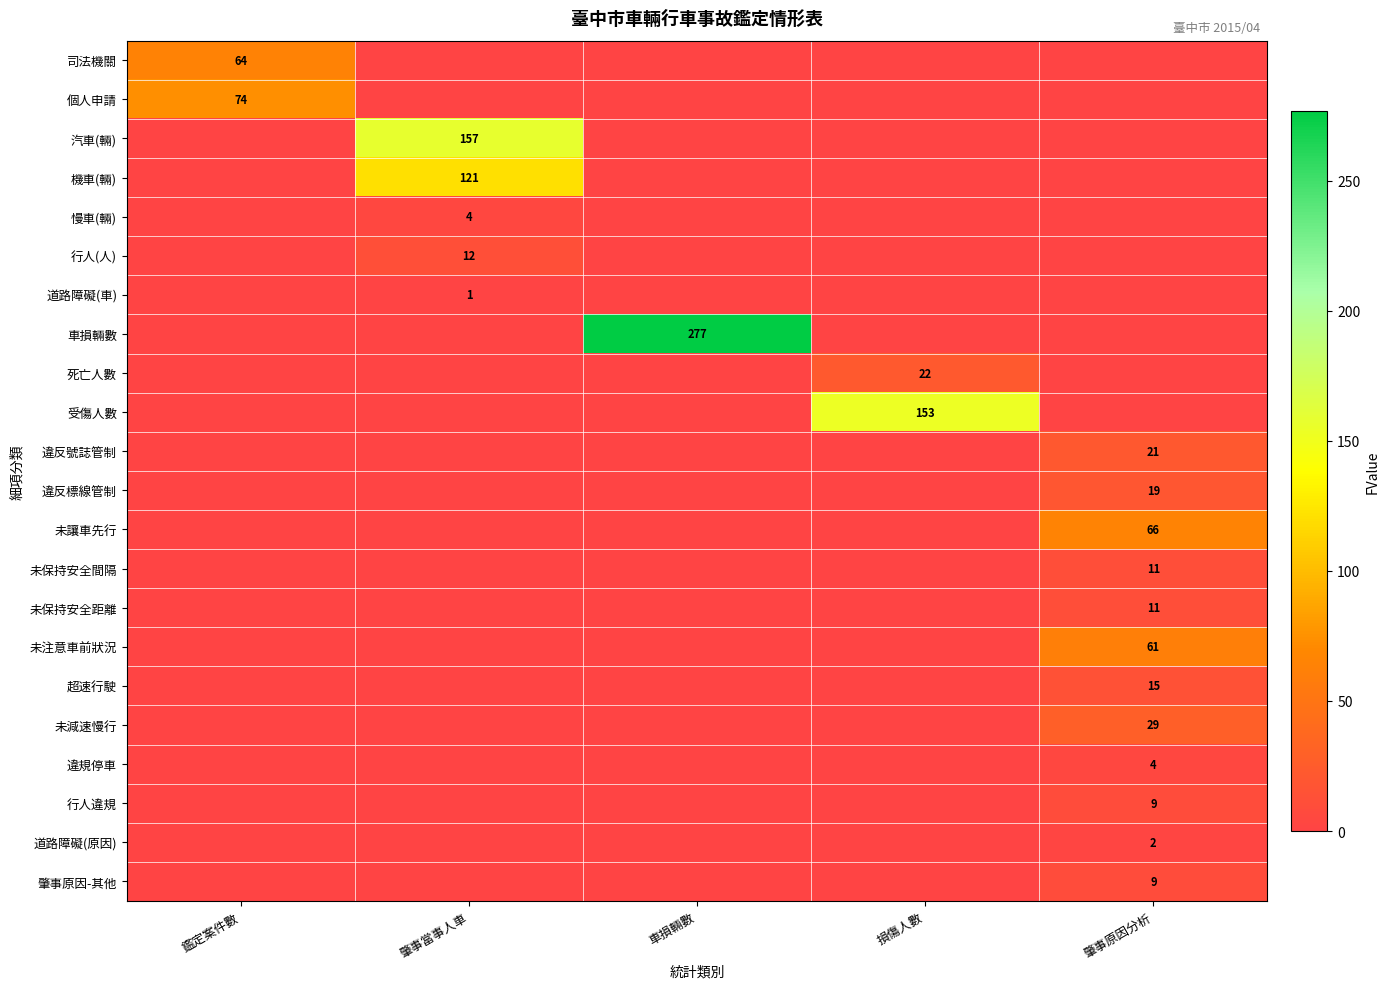

Is it true that 道路障礙(原因) equals 3 at 肇事原因分析?

False